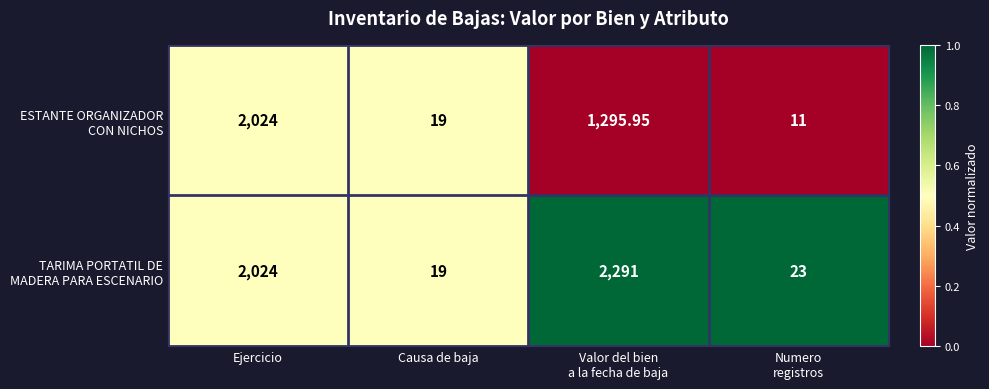

How many data points does each series have?

4